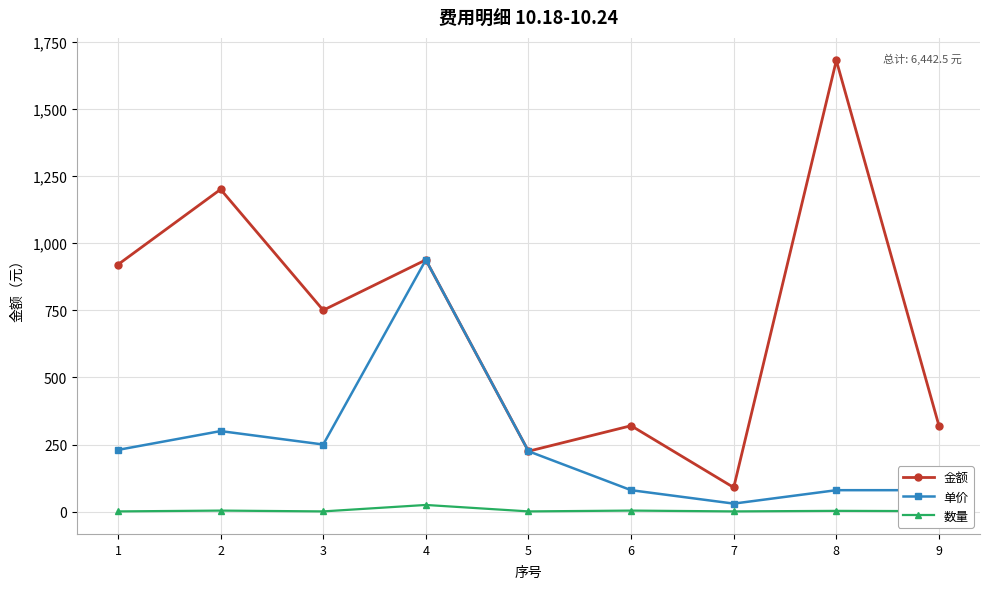

Is the value of 数量 at 4 greater than the value of 单价 at 5?

No